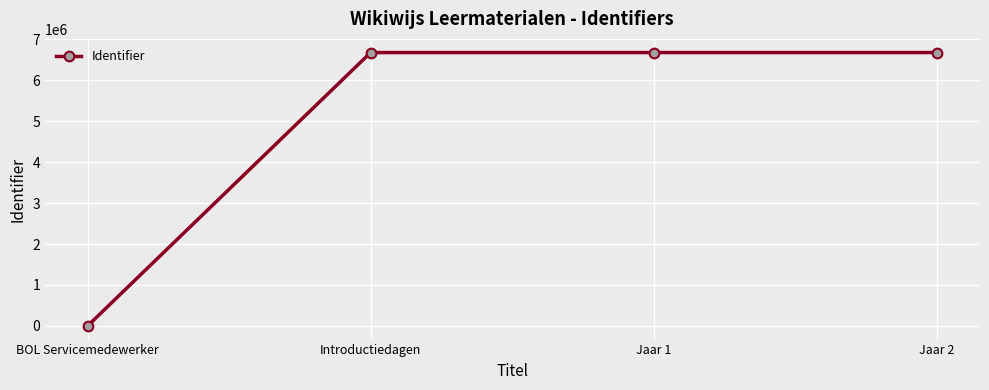

What is the average value?

5006036